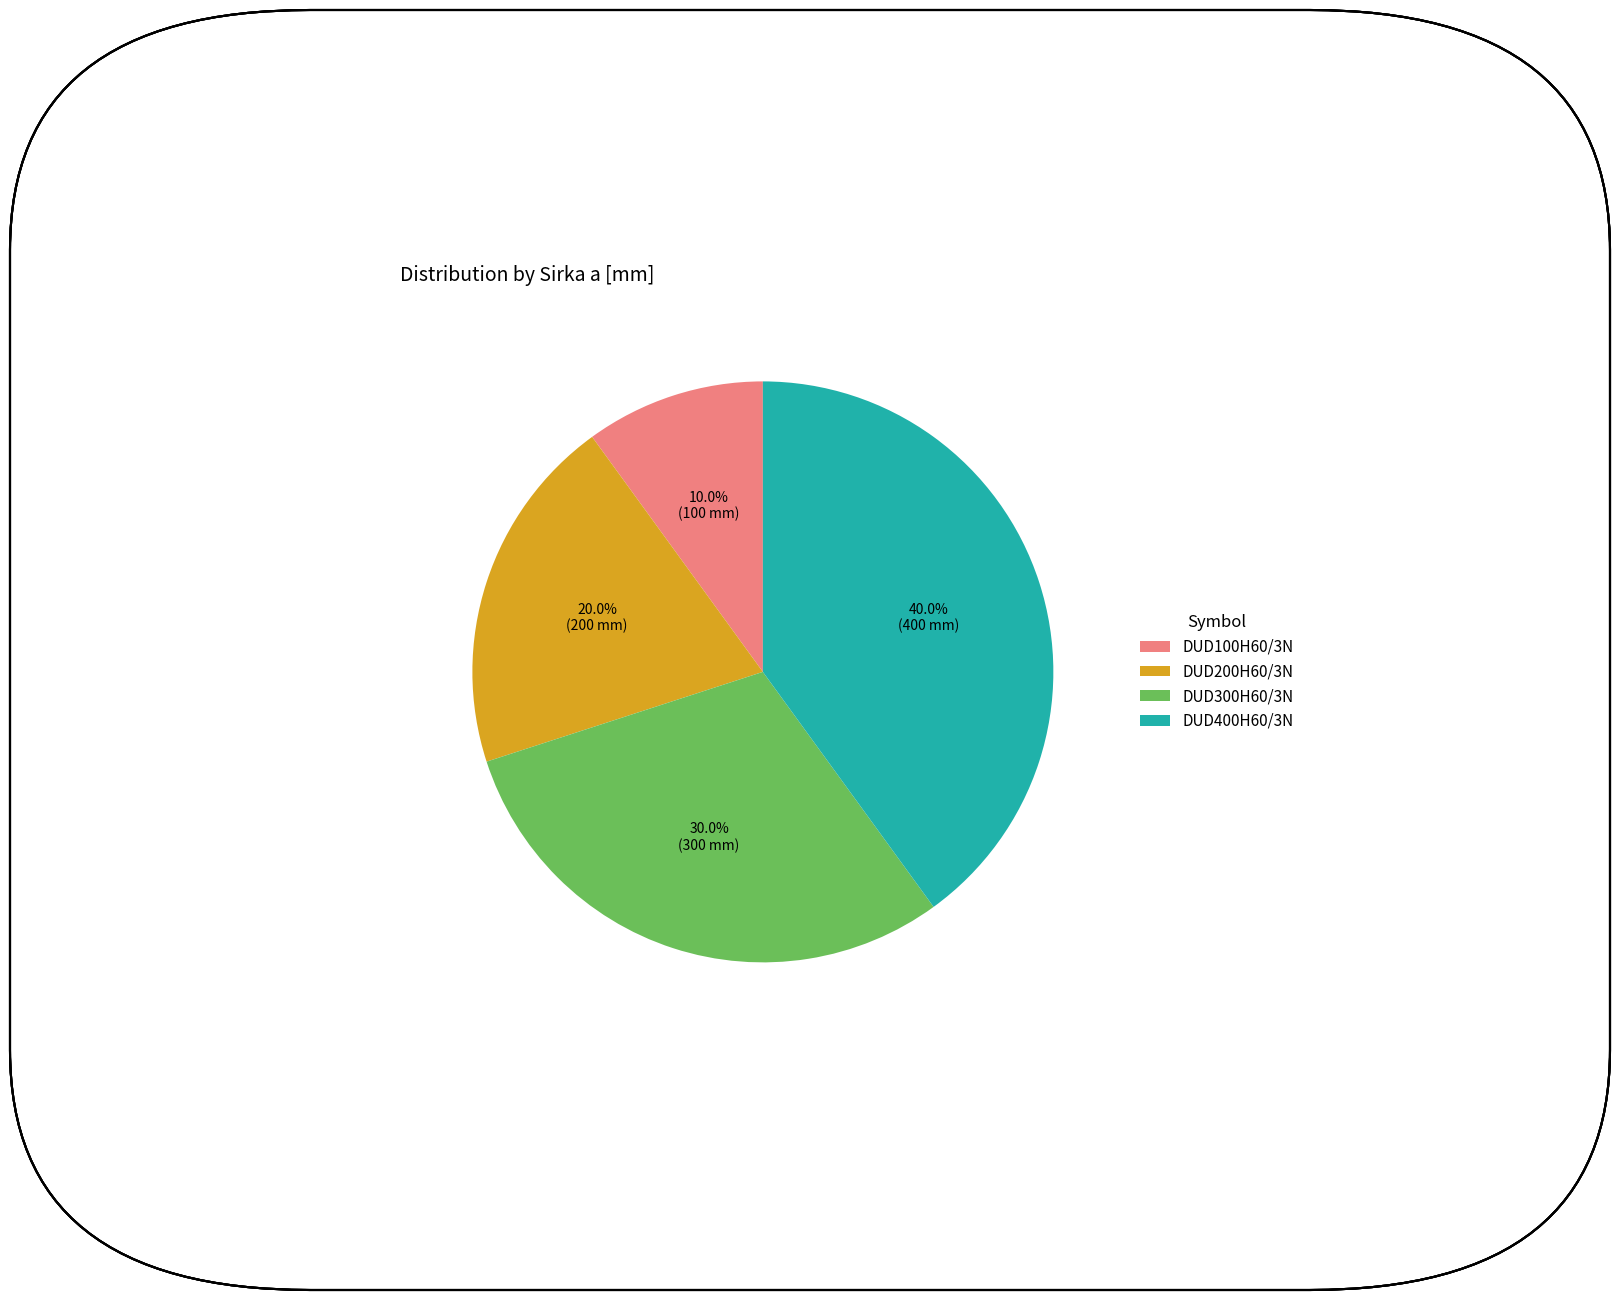

To the nearest percent, what percentage of the pie is DUD200H60/3N?

20%